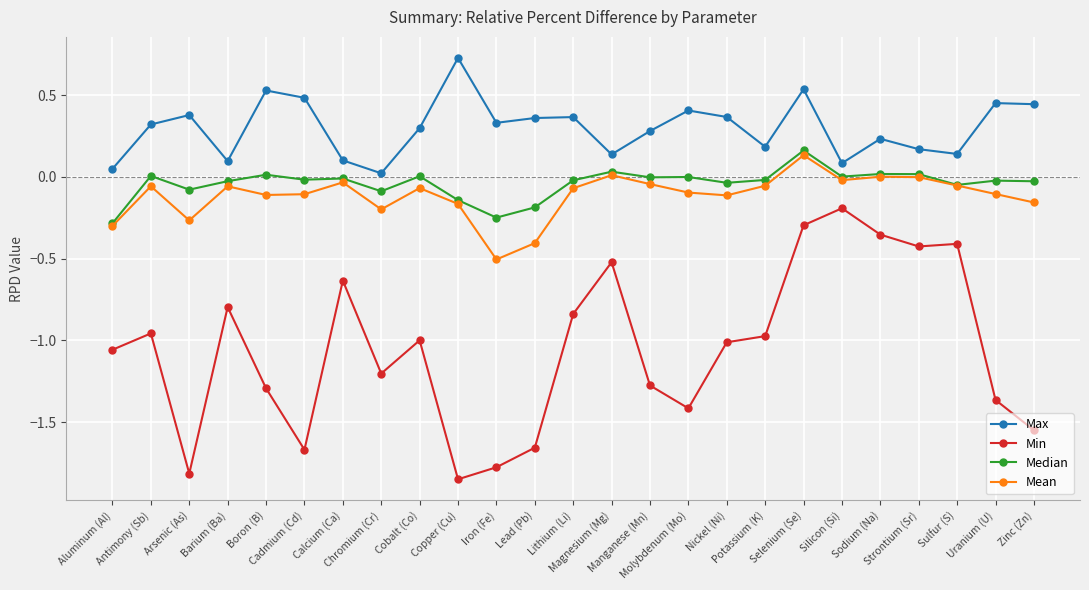

True or false: Median and Max cross at least once.

False